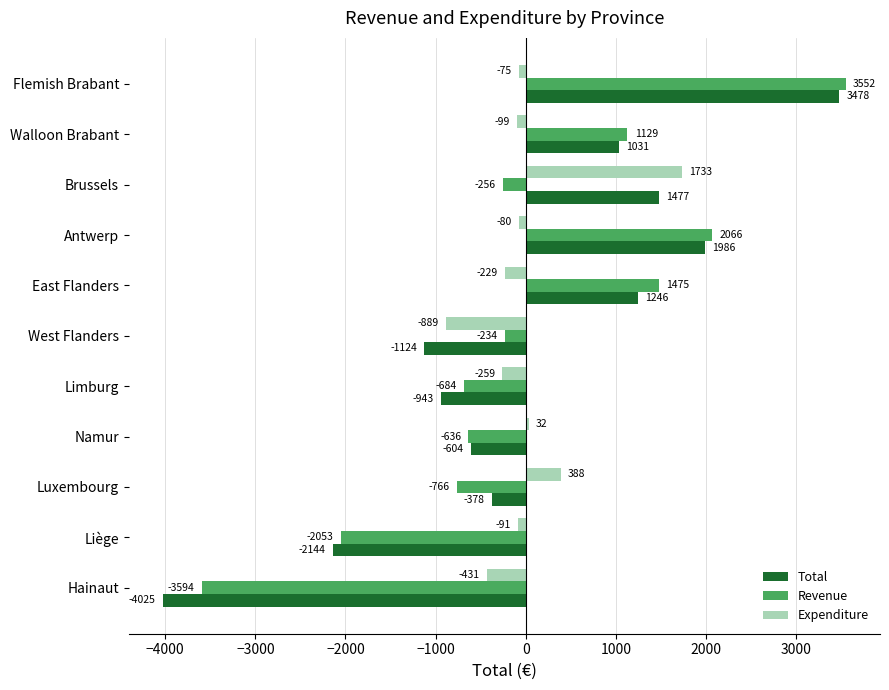

Between Namur and Luxembourg, which series saw the biggest shift?

Expenditure